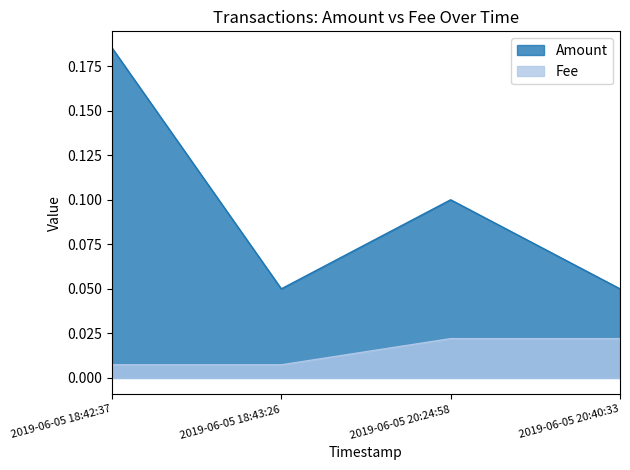

What is the sum of all Amount values?

0.4